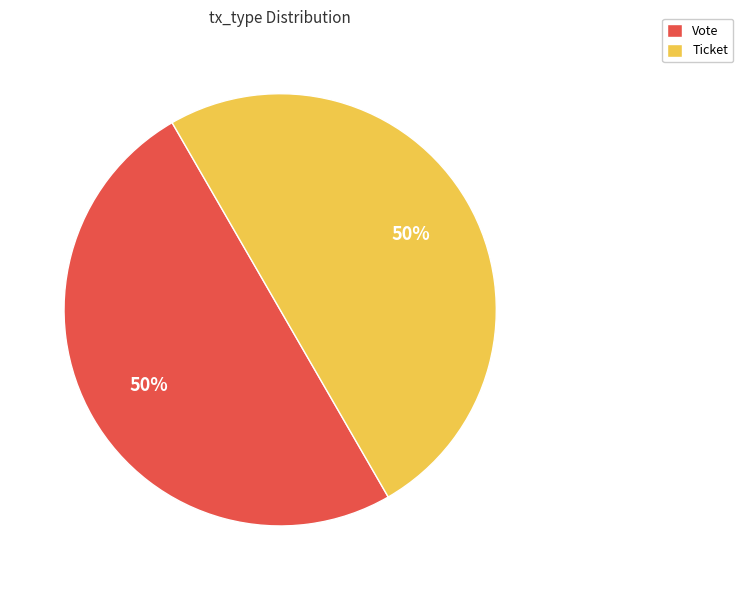

How many slices are in this pie chart?

2